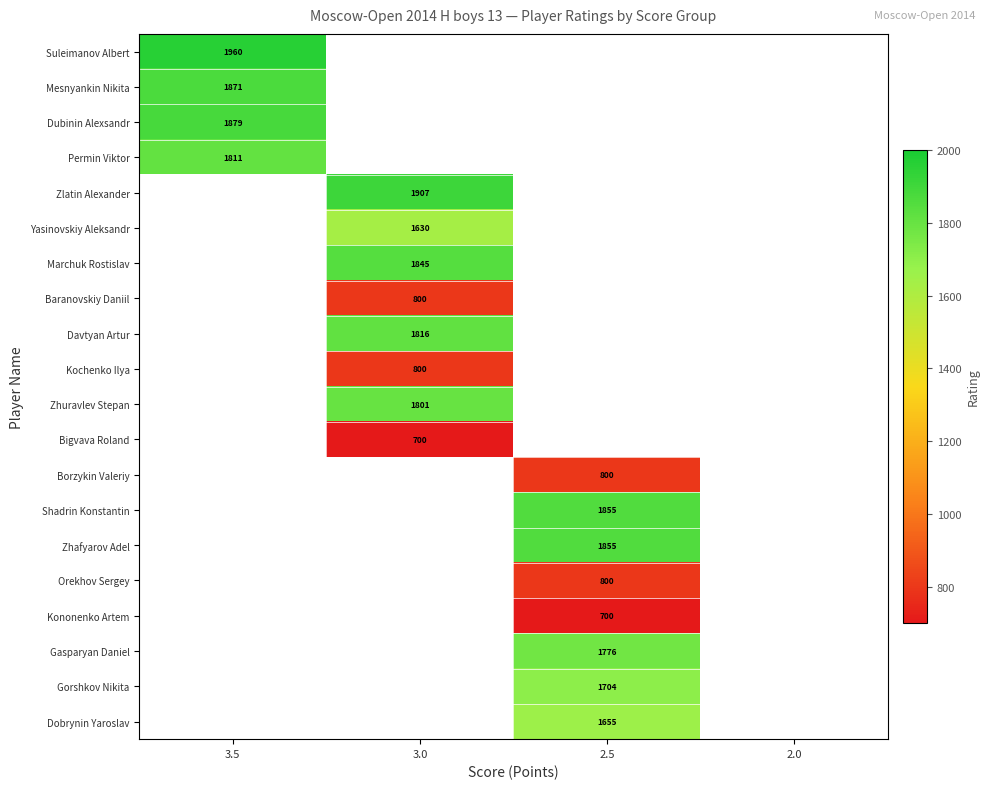

At which category is the sum across all series the highest?

3.0